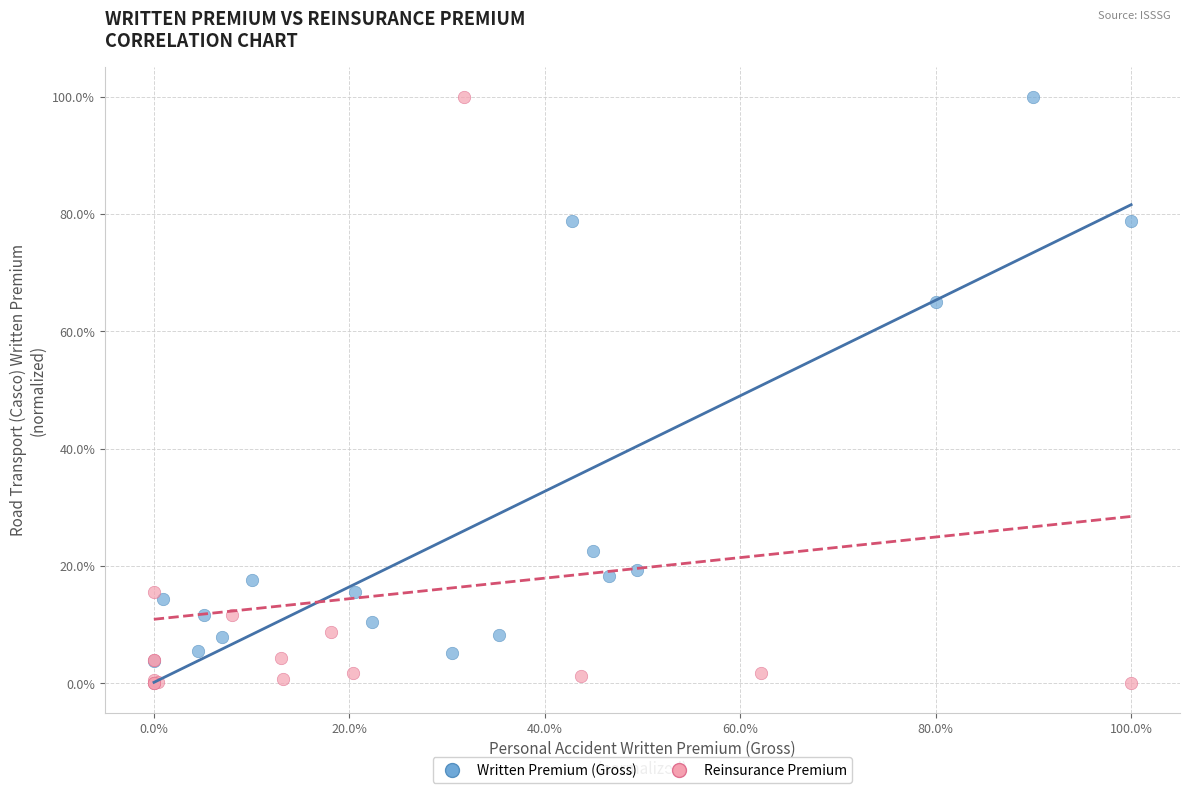

Which series reaches the minimum Y coordinate?

Reinsurance Premium